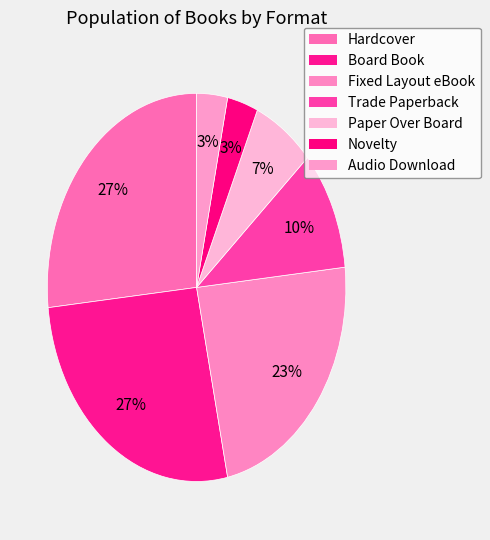

Is there a majority slice in this chart?

No